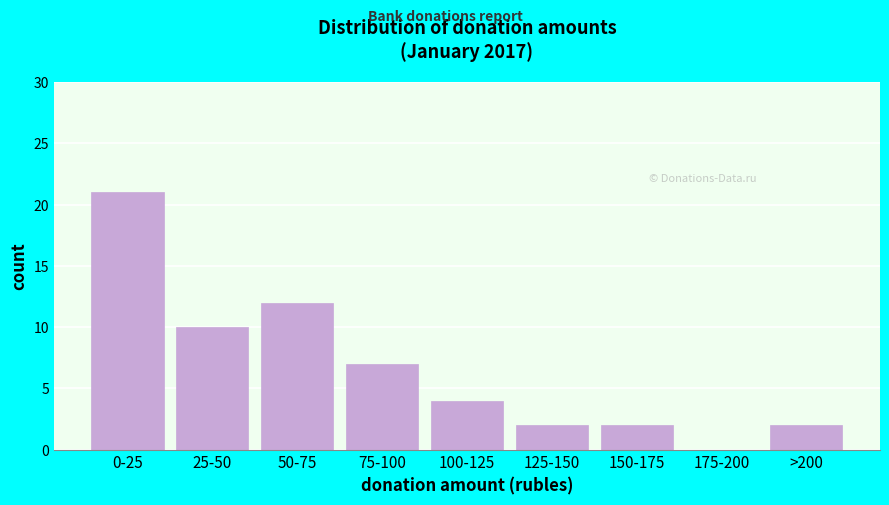

Reading left to right, transcribe all the data shown in this chart.

0-25=21	25-50=10	50-75=12	75-100=7	100-125=4	125-150=2	150-175=2	175-200=0	>200=2